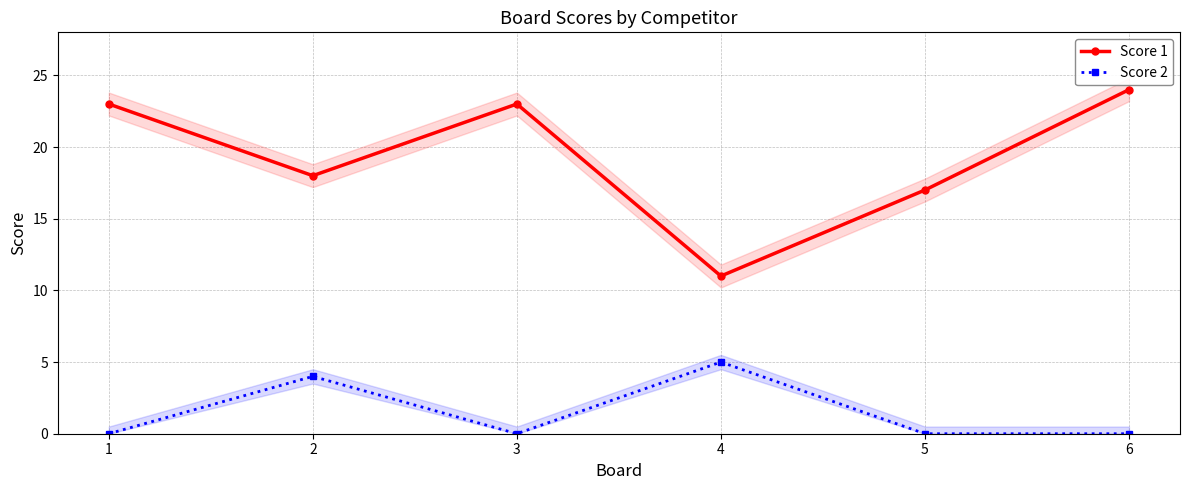

Reading left to right, extract all data points from this chart.

Score 1: 23	18	23	11	17	24
Score 2: 0	4	0	5	0	0